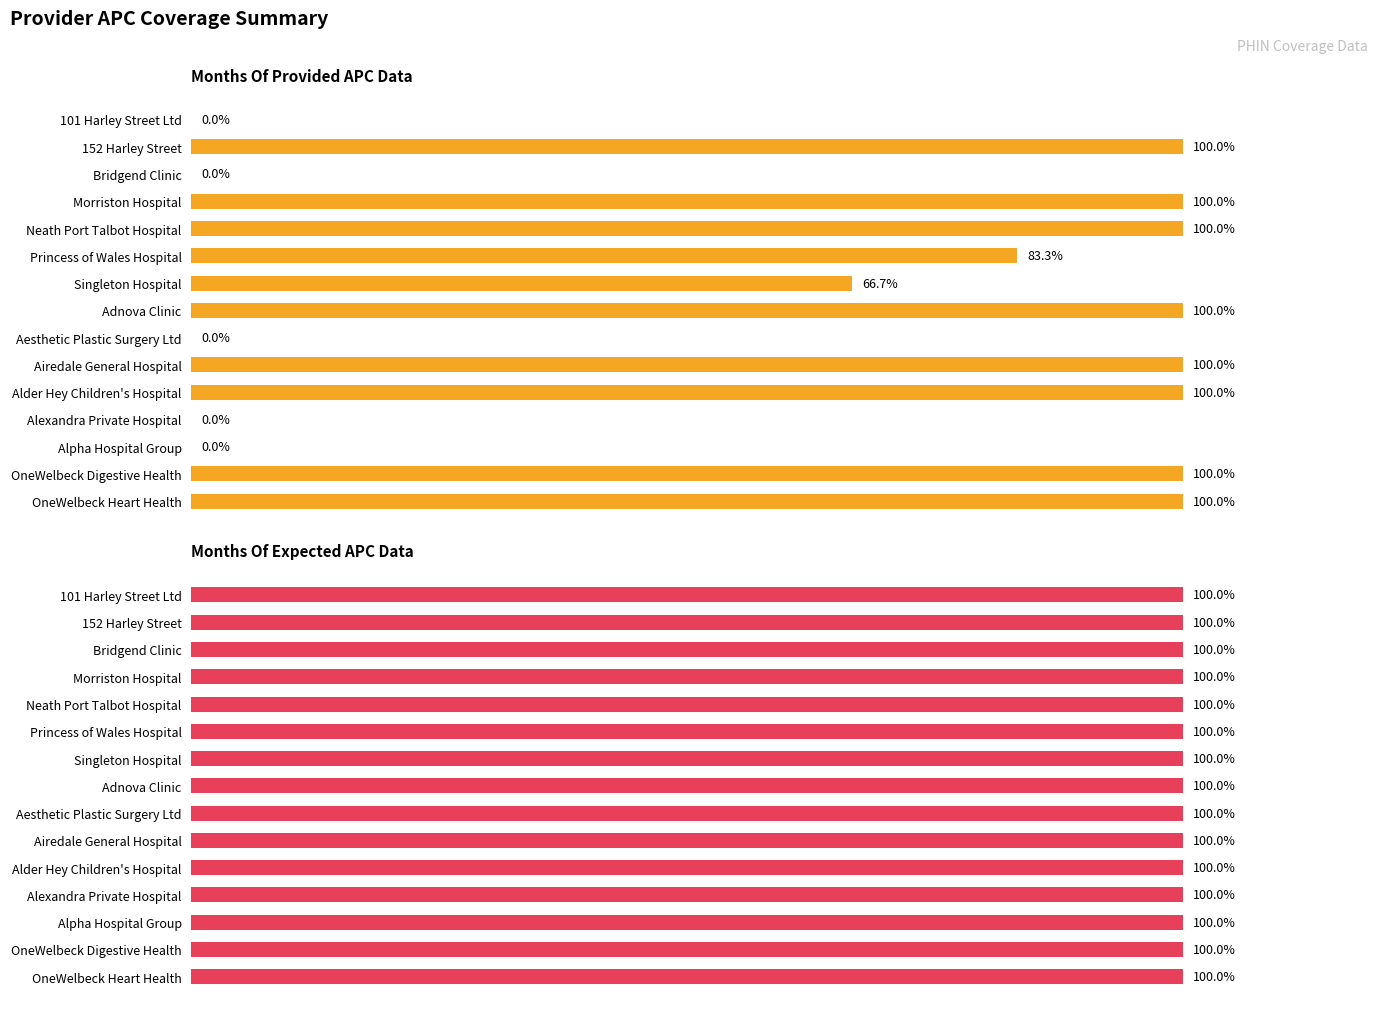

How many values in the Months Of Provided APC Data series are below 100?

7